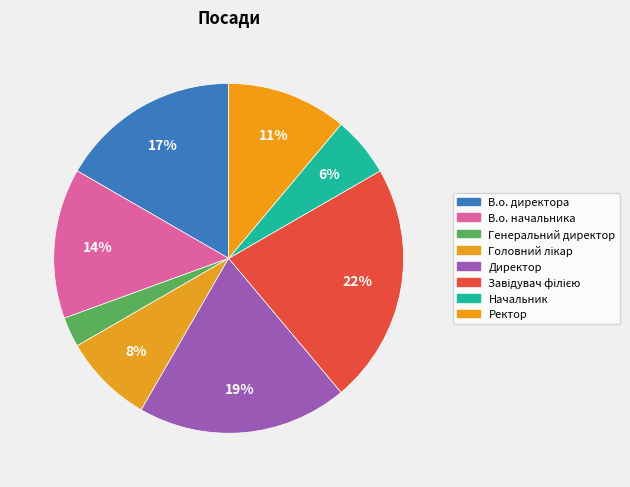

Does Ректор account for over 50% of the chart?

No